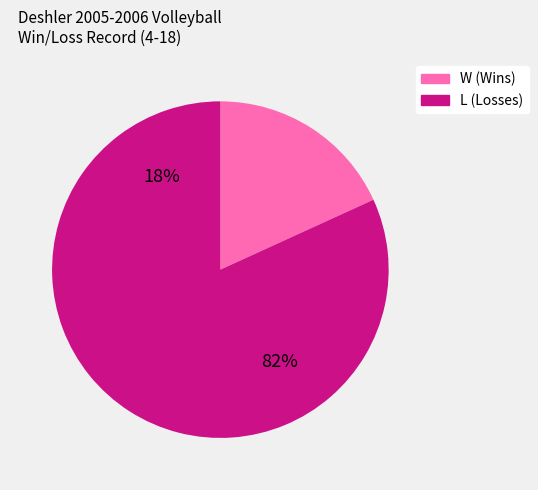

Is it true that L is 74% of the pie?

False